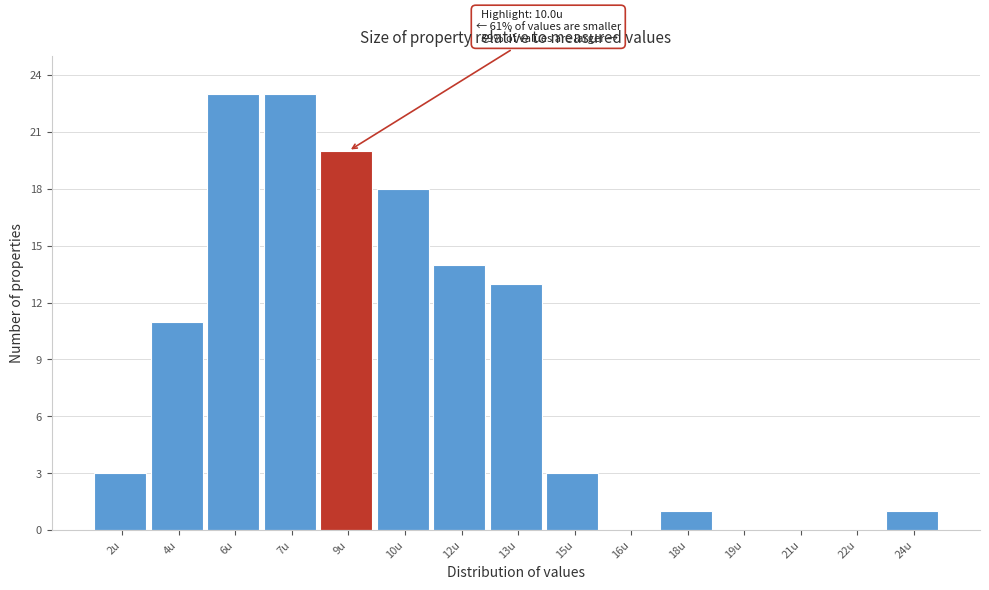

Reading left to right, extract all data points from this chart.

2u=3	4u=11	6u=23	7u=23	9u=20	10u=18	12u=14	13u=13	15u=3	16u=0	18u=1	19u=0	21u=0	22u=0	24u=1